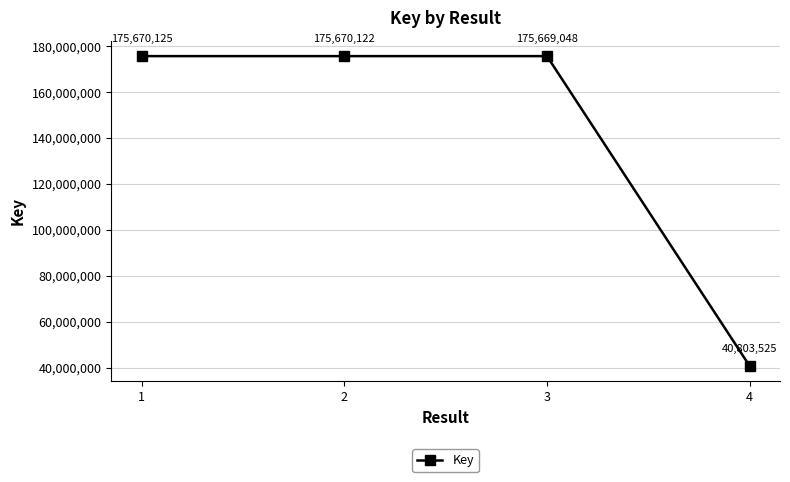

What is the approximate value at 3, to the nearest 100?

175669000